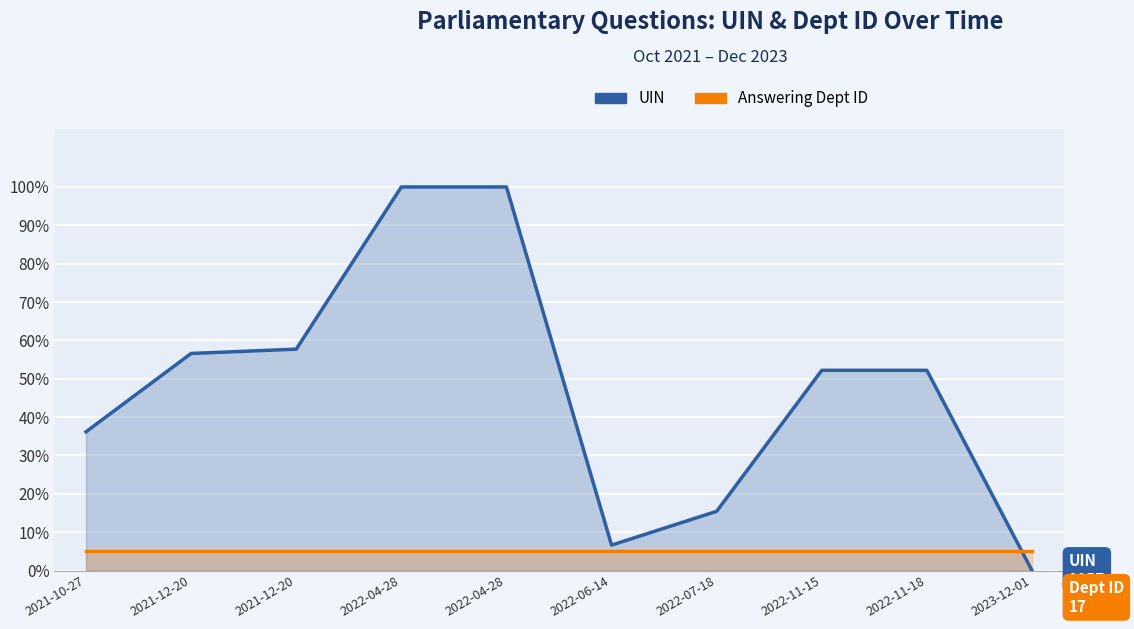

At 2021-10-27, list the series in order from largest to smallest.

UIN, Answering Dept ID